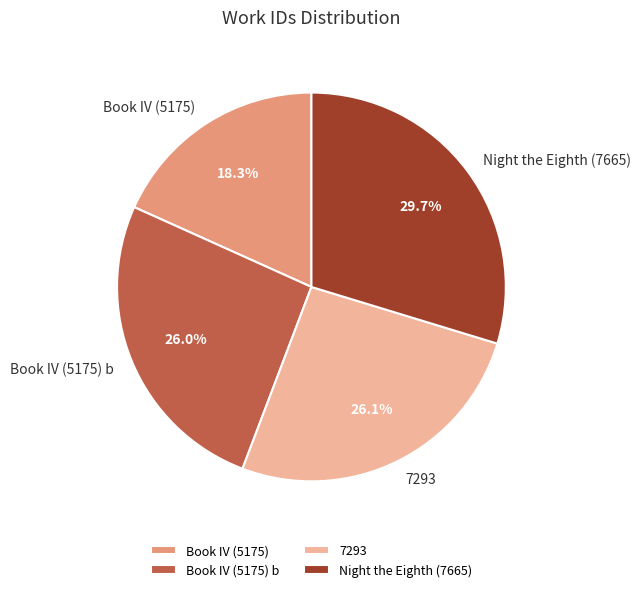

Count the number of slices in the pie.

4